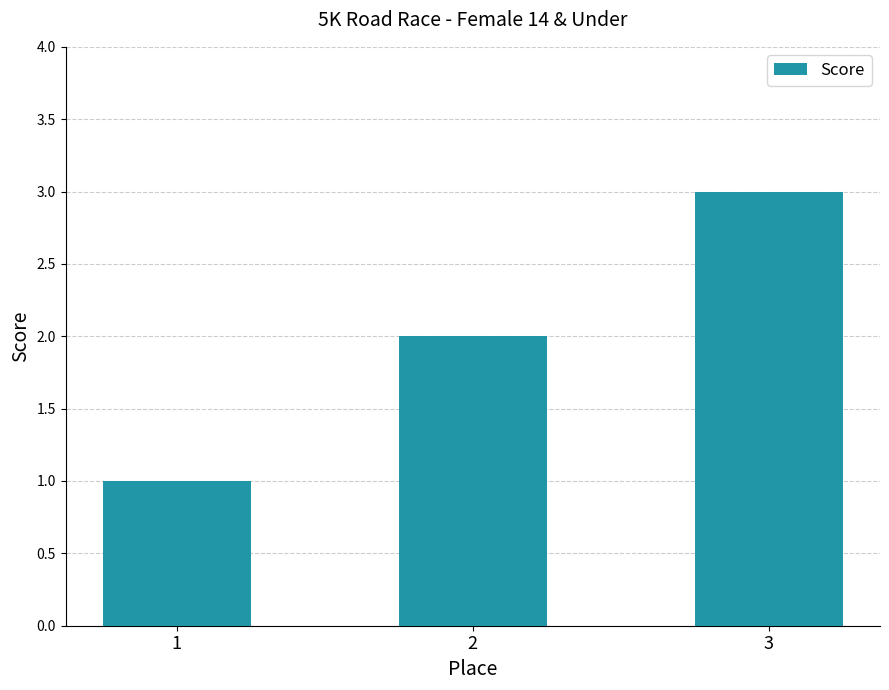

What is the ratio of the value at 1 to the value at 2?

0.5